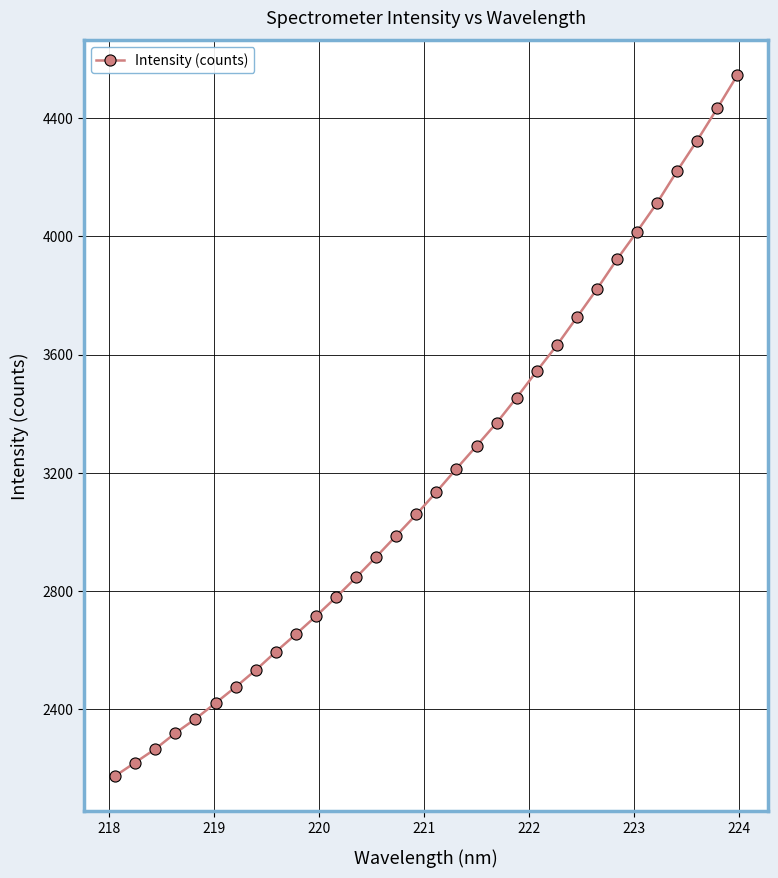

What is the difference between the maximum and minimum values?

2369.0